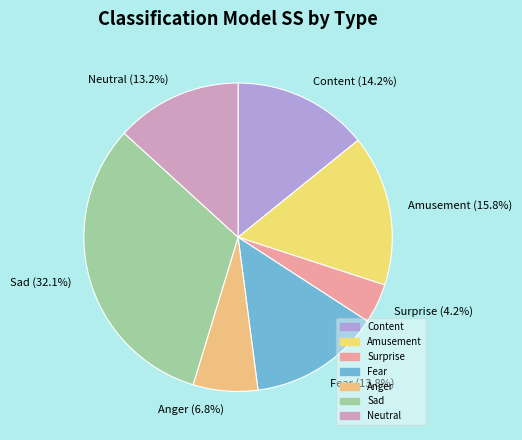

Which has a higher value, Content or Amusement?

Amusement